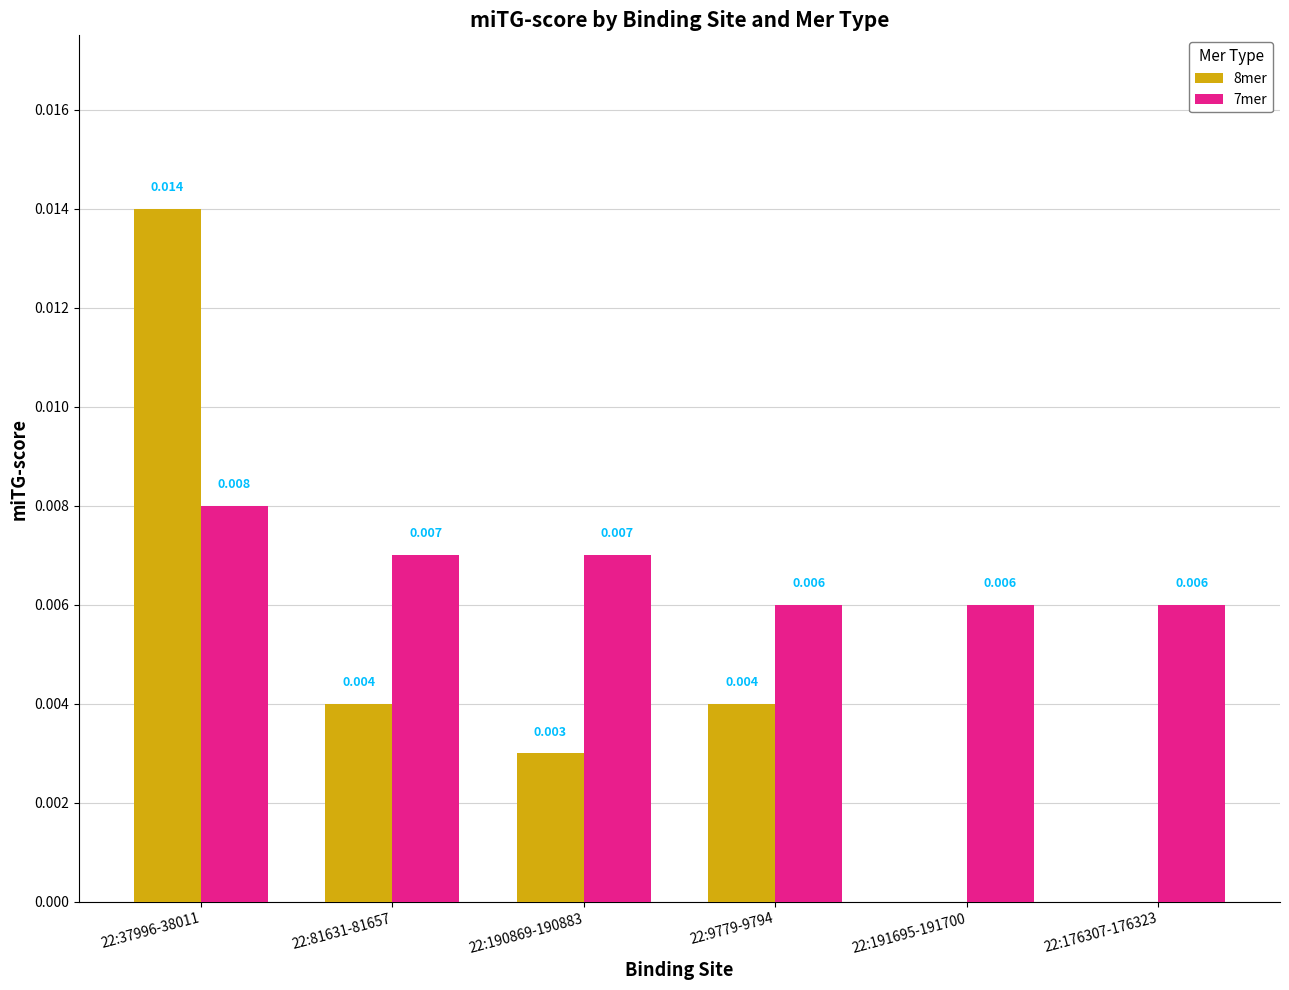

Reading left to right, extract all data points from this chart.

8mer: 22:37996-38011=0.0	22:81631-81657=0.0	22:190869-190883=0.0	22:9779-9794=0.0	22:191695-191700=0.0	22:176307-176323=0.0
7mer: 22:37996-38011=0.0	22:81631-81657=0.0	22:190869-190883=0.0	22:9779-9794=0.0	22:191695-191700=0.0	22:176307-176323=0.0